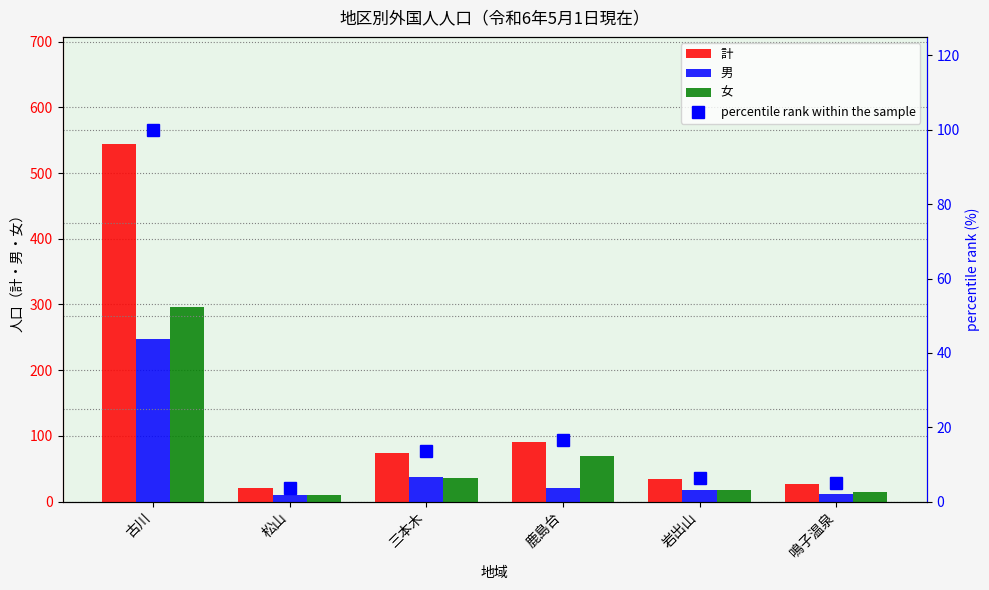

What is the value of the 男 bar at the 3rd from the left?

38